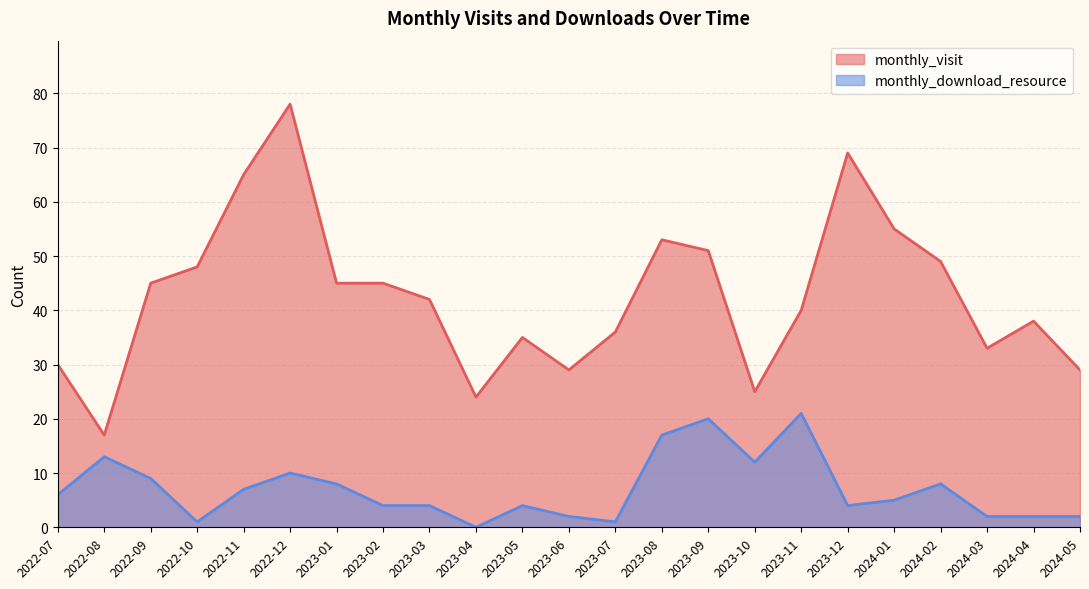

What is the approximate value of monthly_visit at 2024-03?

33